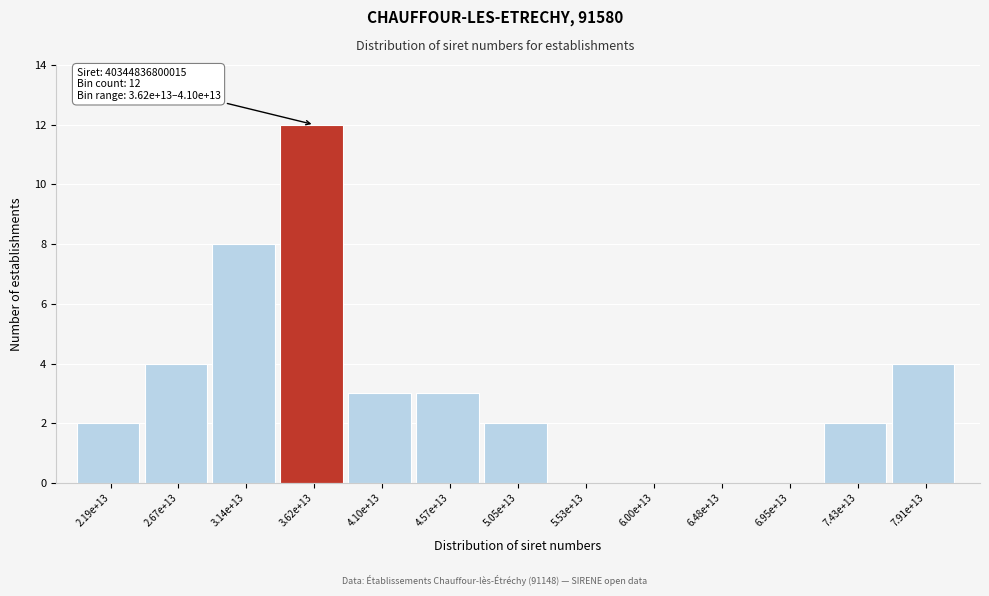

Reading left to right, what are all the values shown in this chart?

2.19e+13=2	2.67e+13=4	3.14e+13=8	3.62e+13=12	4.10e+13=3	4.57e+13=3	5.05e+13=2	5.53e+13=0	6.00e+13=0	6.48e+13=0	6.95e+13=0	7.43e+13=2	7.91e+13=4